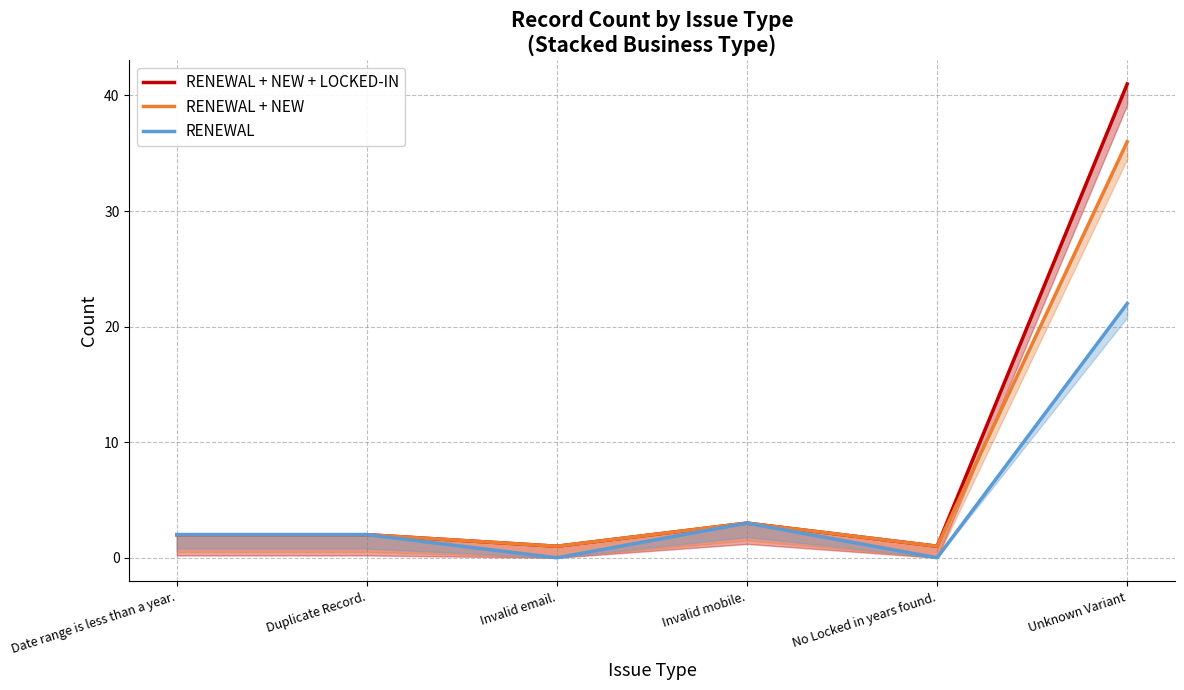

At how many categories does at least one series exceed 32?

1